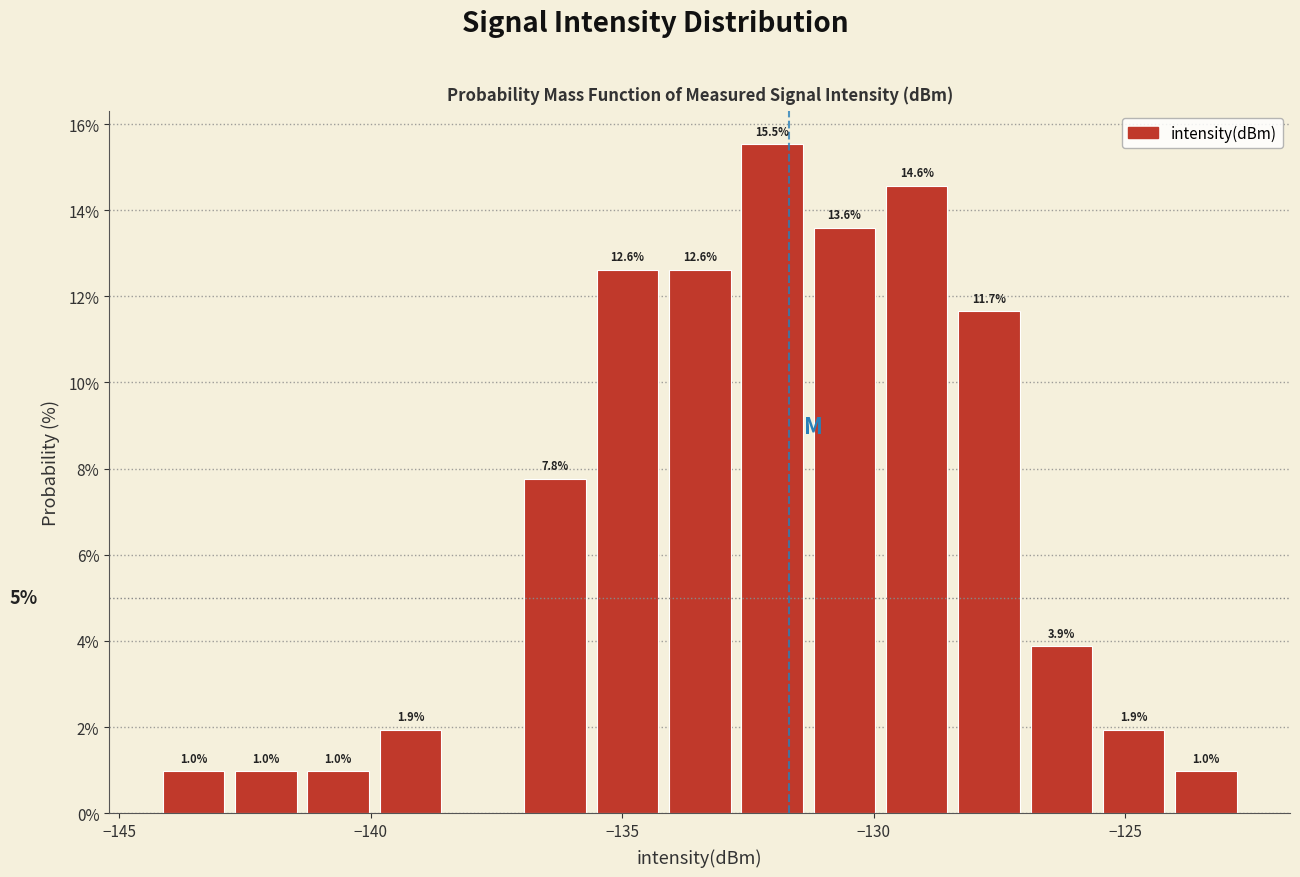

Around what value on the x-axis is the tallest bar? Give the approximate position of its centre, as read against the axis.

-132.0